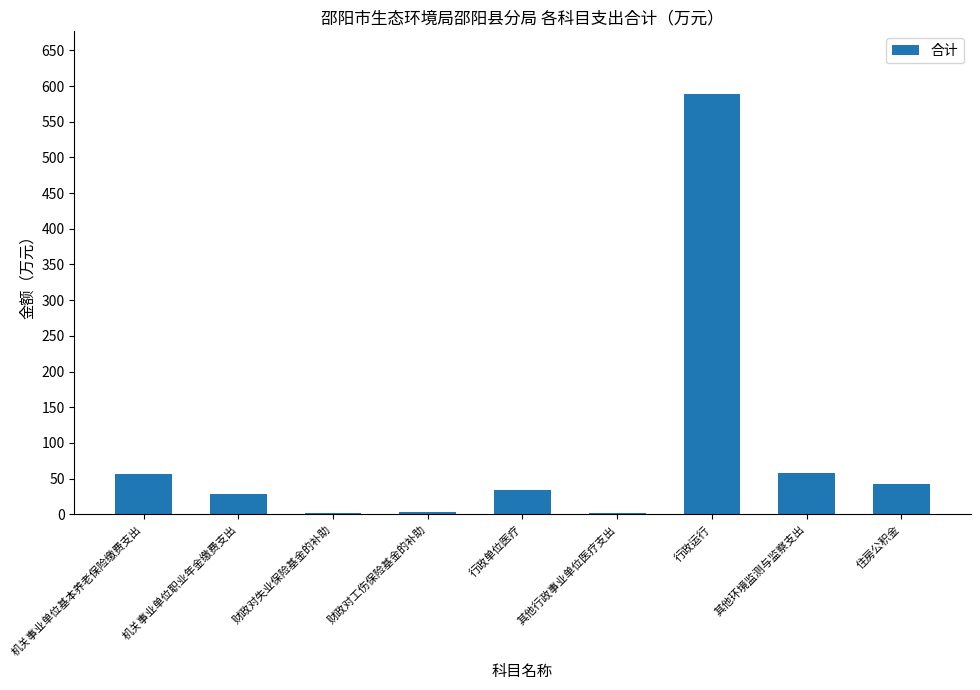

Approximately how many times larger is the value at 其他环境监测与监察支出 compared to 机关事业单位基本养老保险缴费支出?

1.0